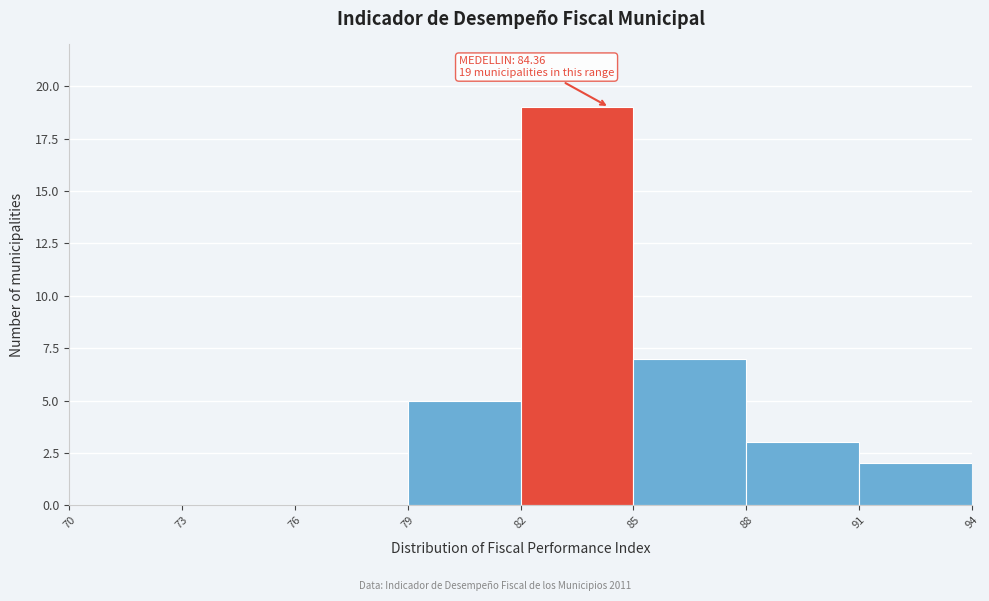

Over which range of the x-axis is the bar tallest?

82 to 85